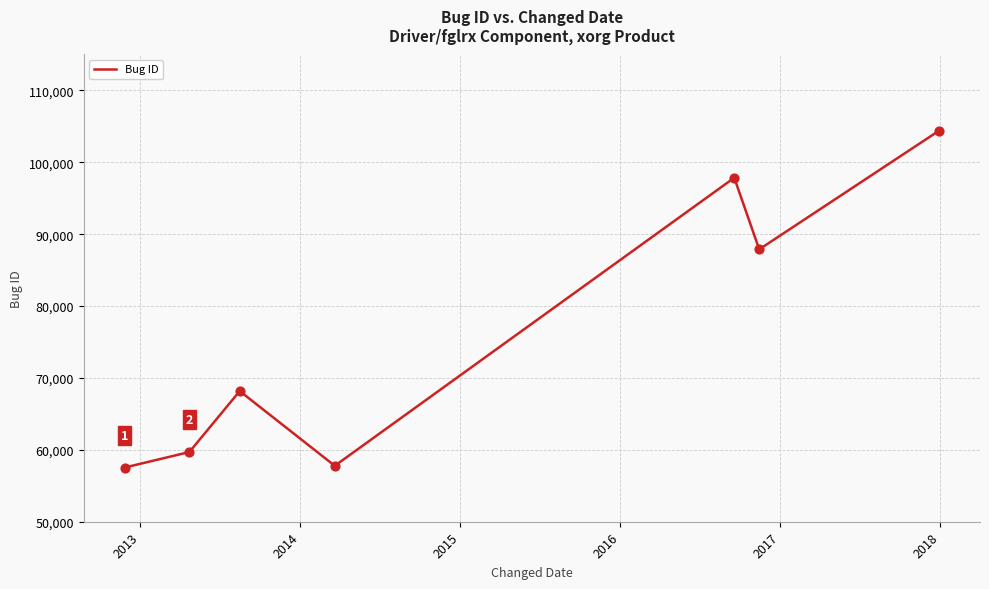

What is the difference between the maximum and minimum values?

46884